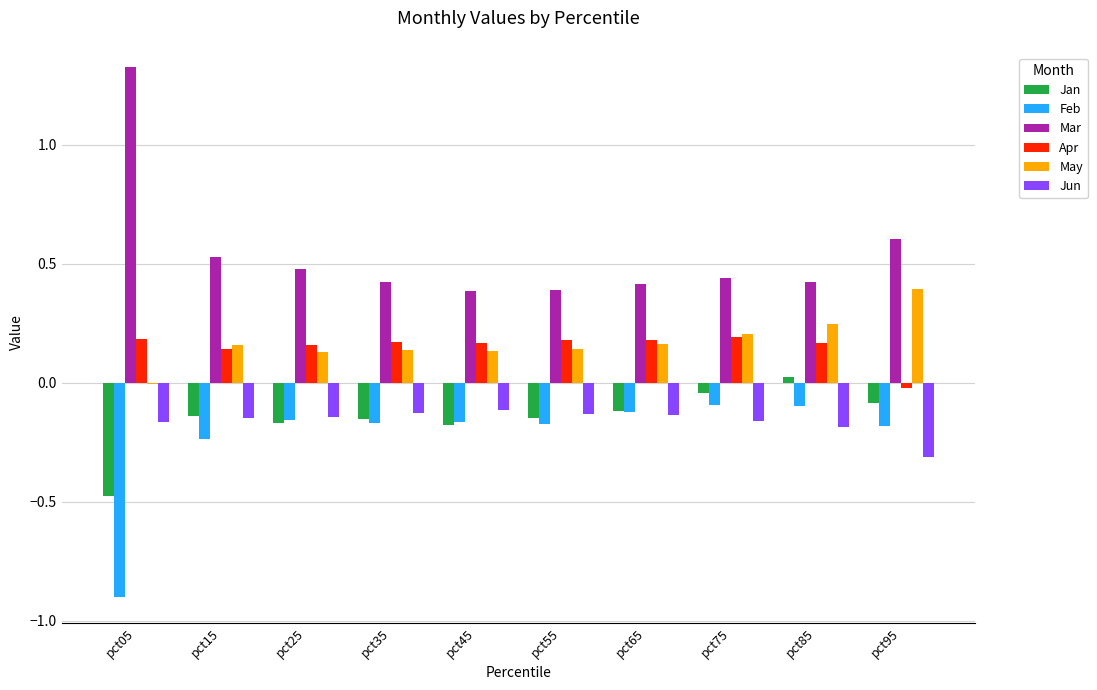

Which series has the widest spread of values?

Mar